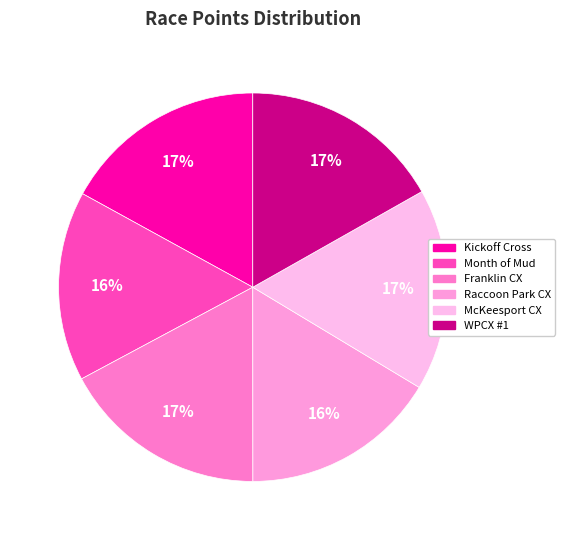

How many slices are in this pie chart?

6